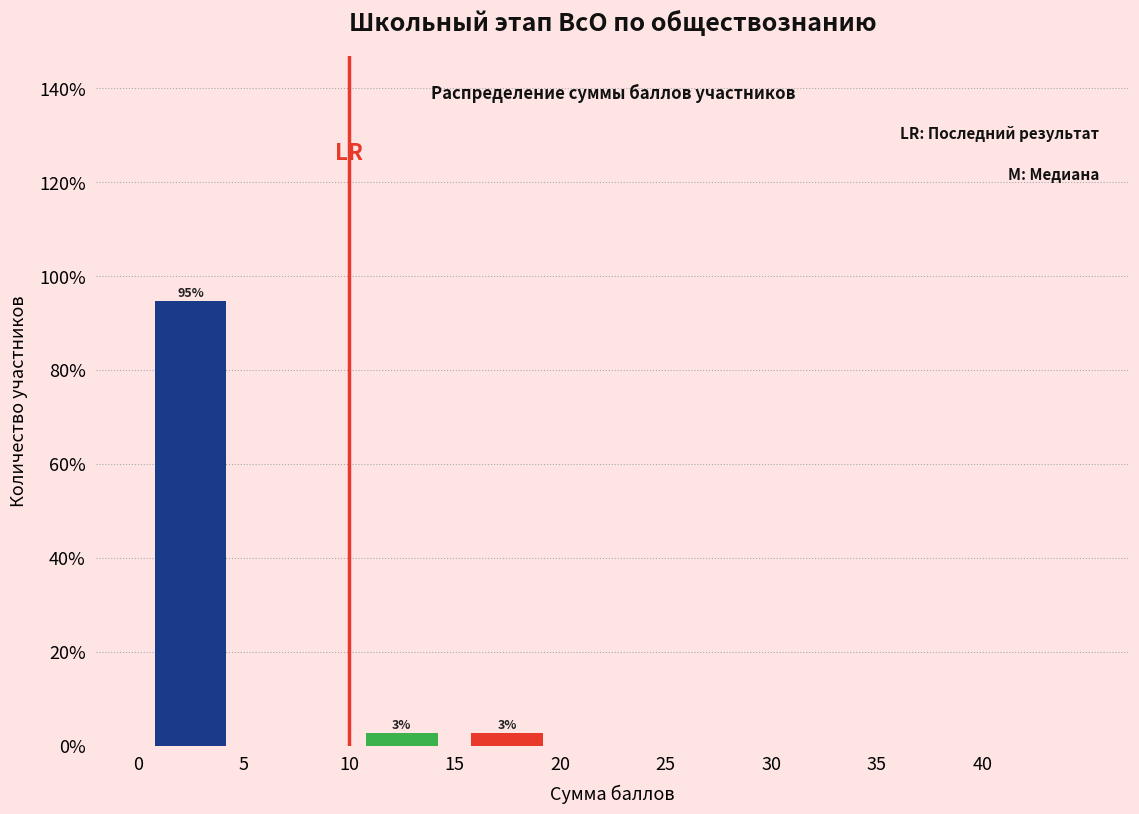

Which range on the x-axis has the tallest bar?

0 to 5